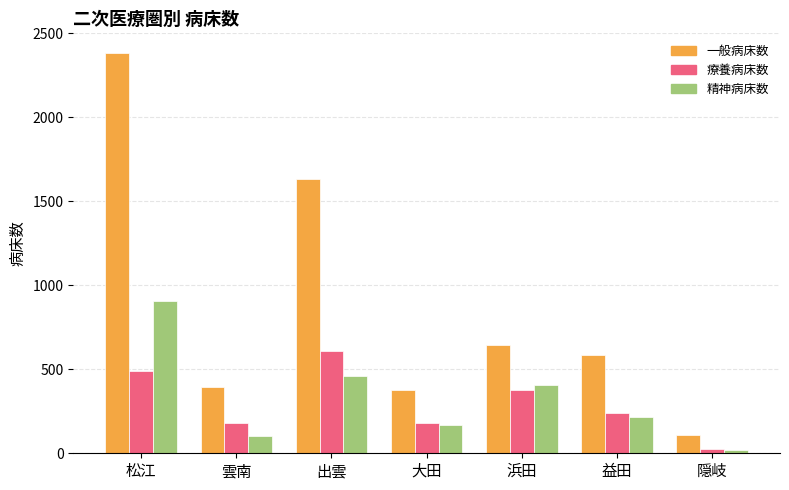

Which category has the highest value in the 一般病床数 series?

松江